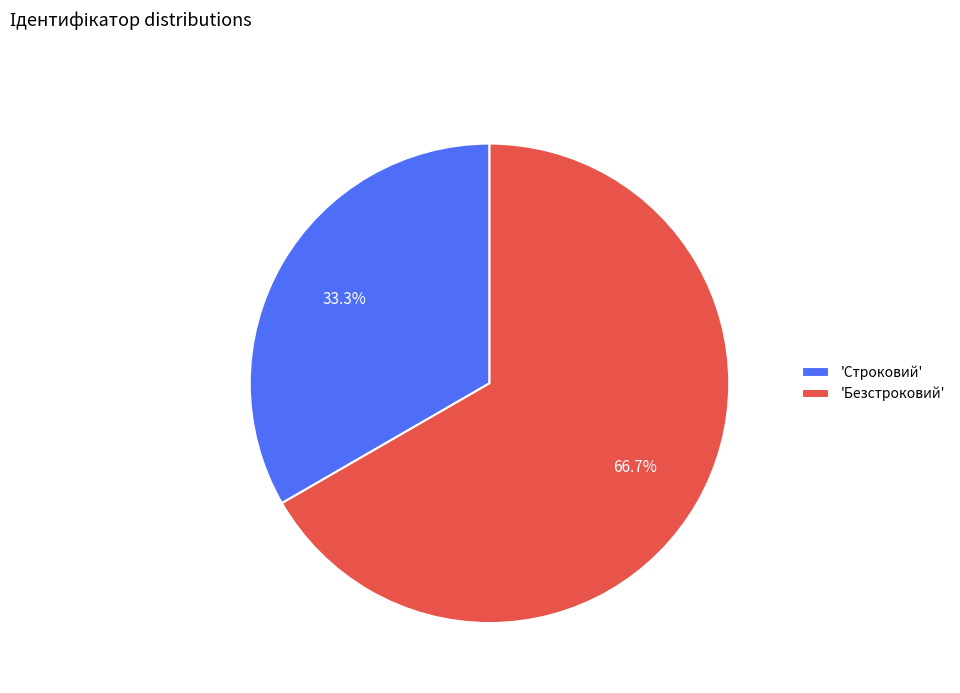

Which slice represents more than half of the pie?

'Безстроковий'